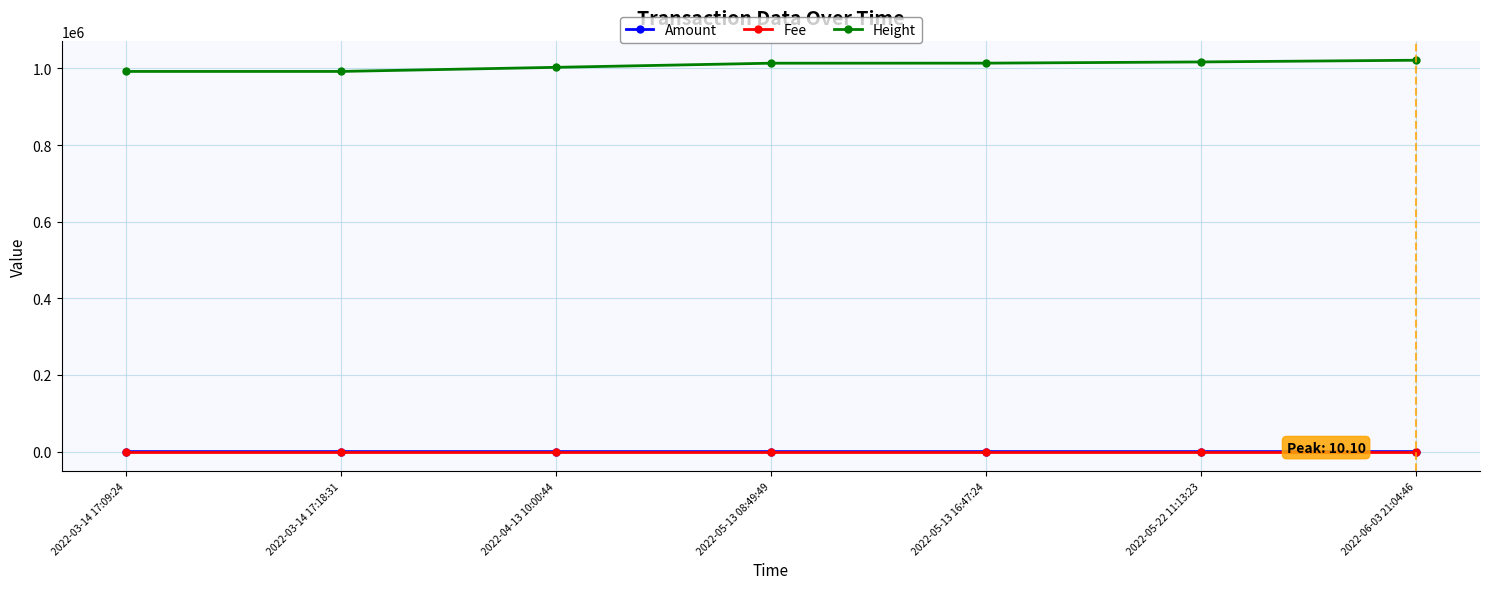

At how many categories does at least one series exceed 335764?

7